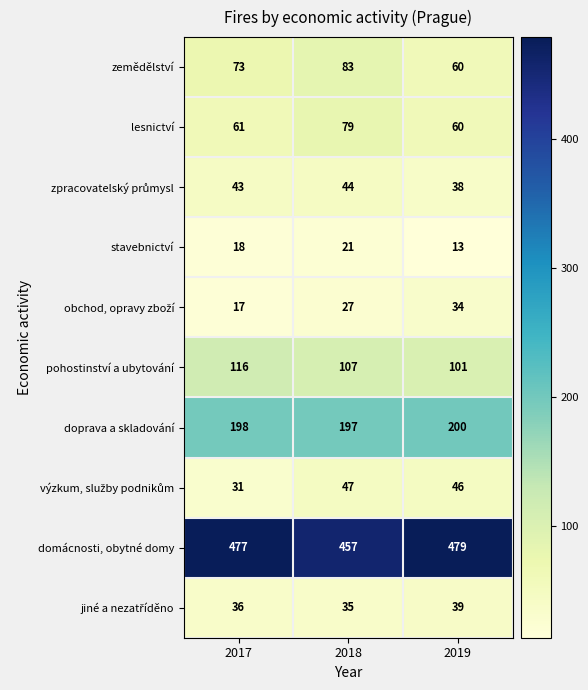

What is the greatest value displayed?

479